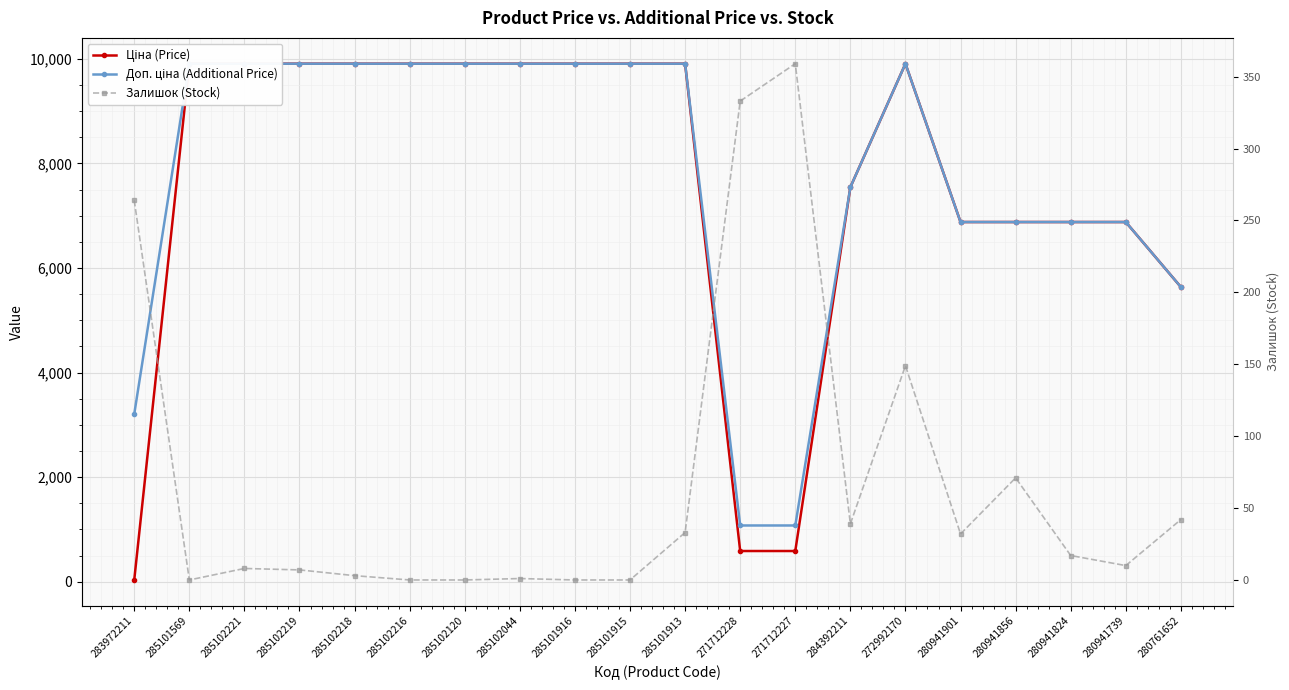

True or false: Доп. ціна (Additional Price) and Залишок (Stock) intersect in this chart.

False